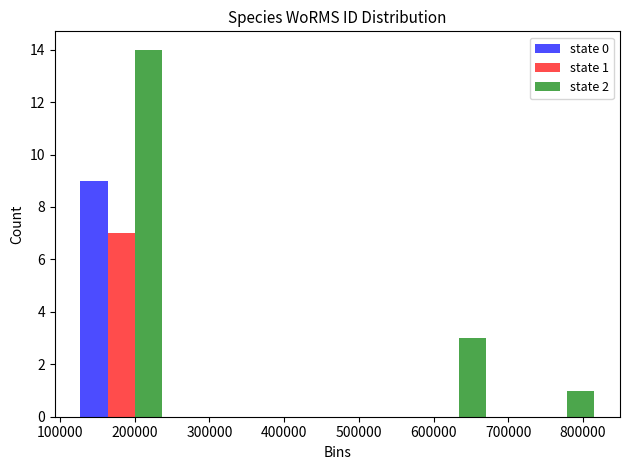

In the state 1 series, which range on the x-axis has the tallest bar?

110000 to 250000